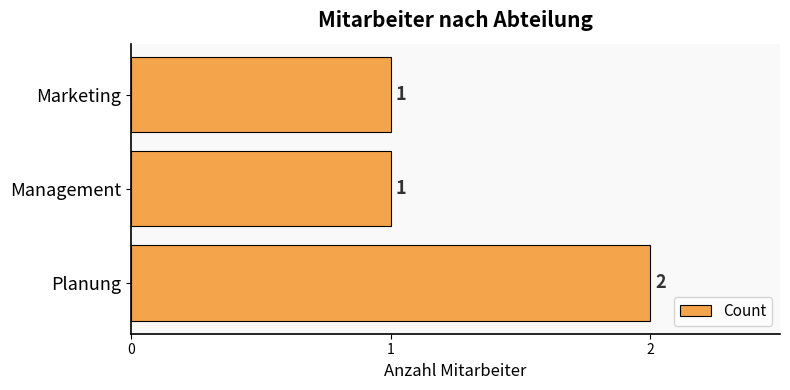

The chart shows a value of 1 at Marketing. True or false?

True